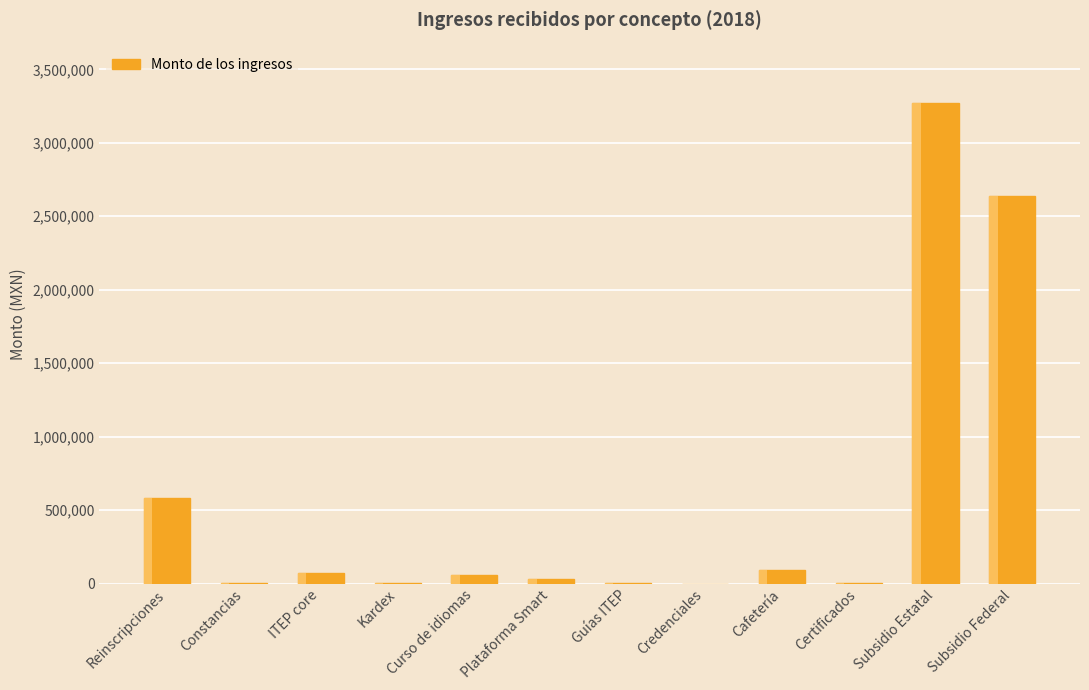

Which category has the highest value across all series?

Subsidio Estatal